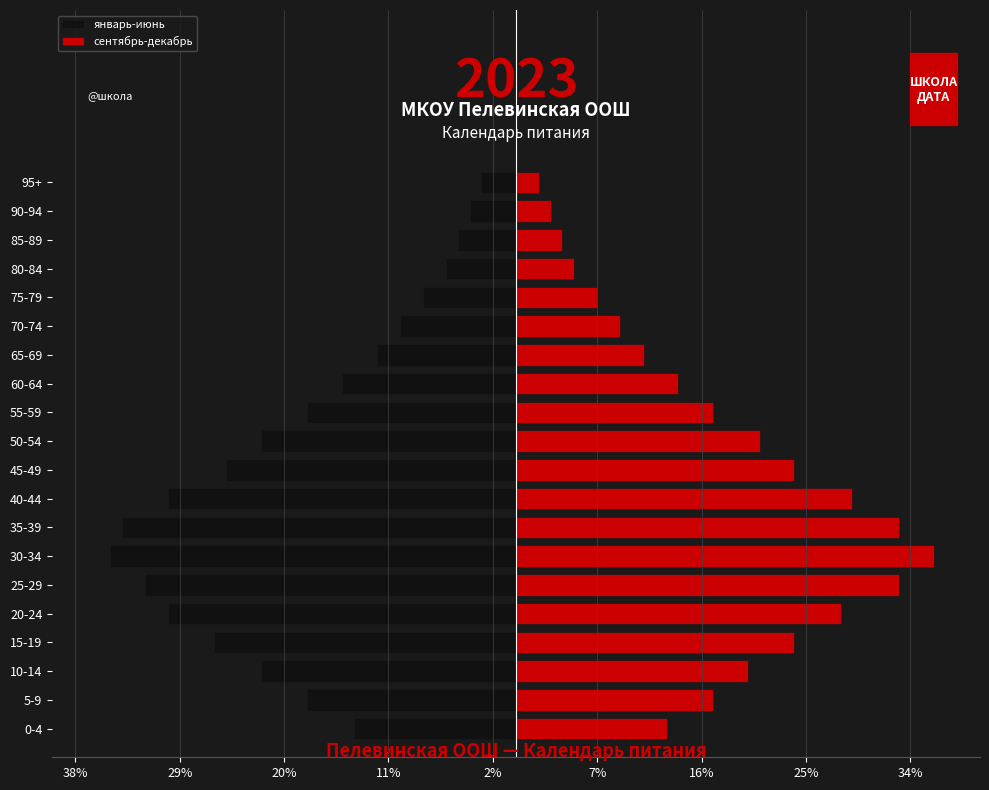

What is the lowest value of the сентябрь-декабрь series?

2